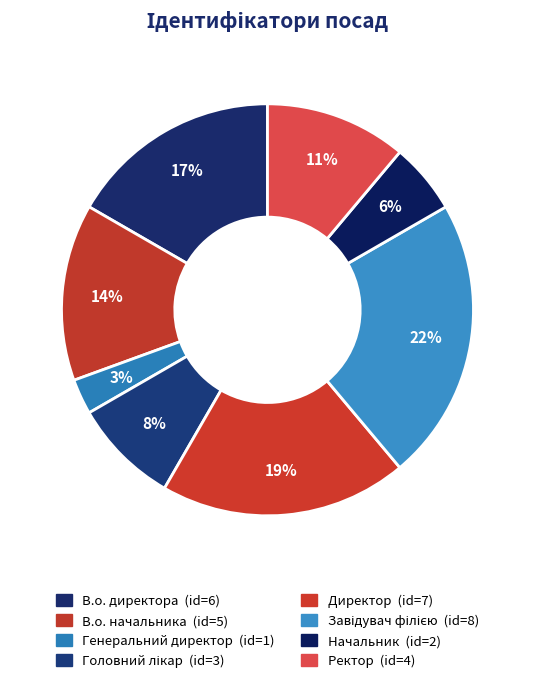

How many segments does this pie chart have?

8